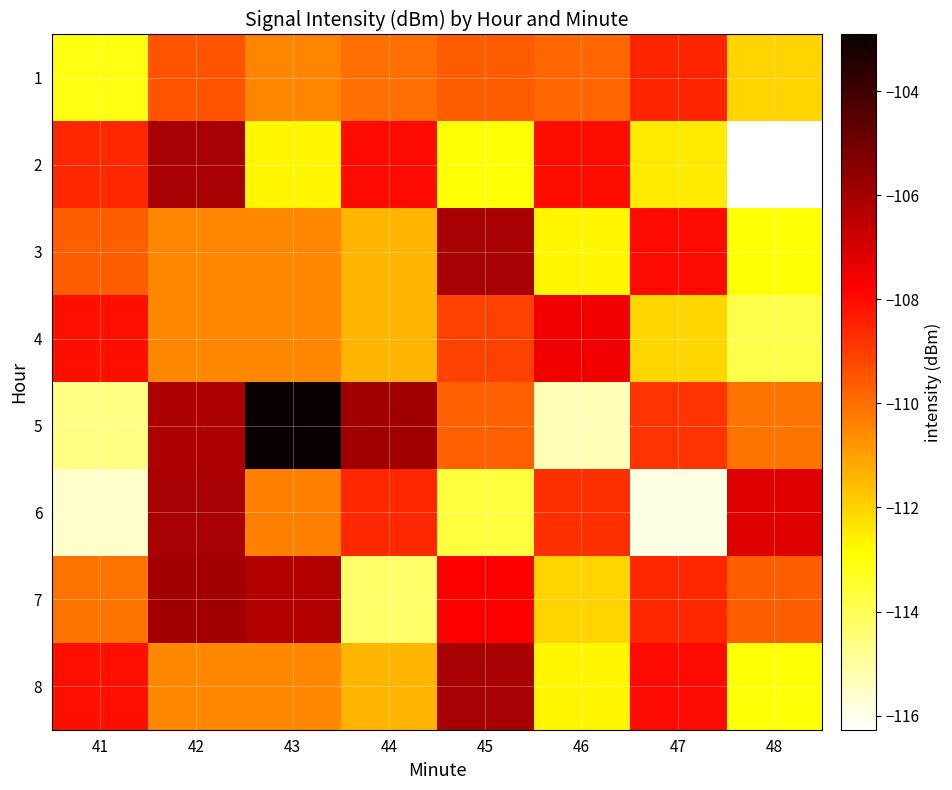

Count the number of data series in this chart.

8